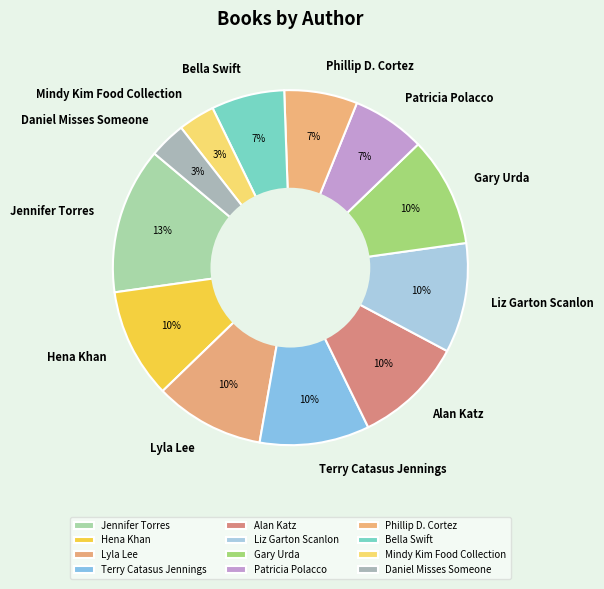

The Lyla Lee slice represents 1% of the pie. True or false?

False